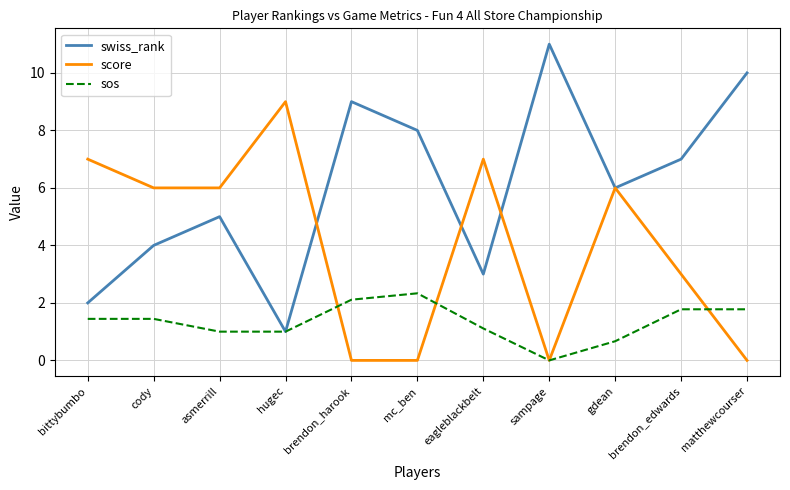

What position from the left is sampage?

8